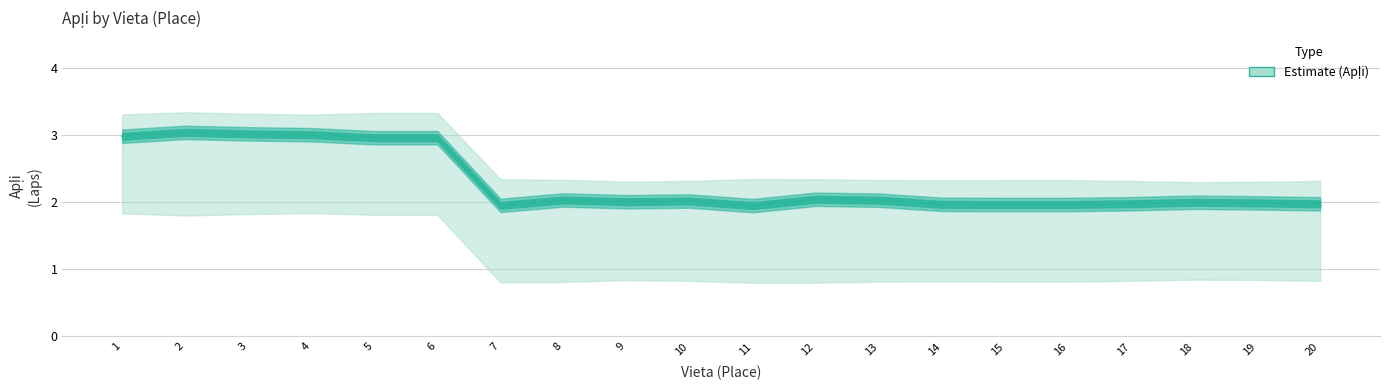

What is the average value?

2.3